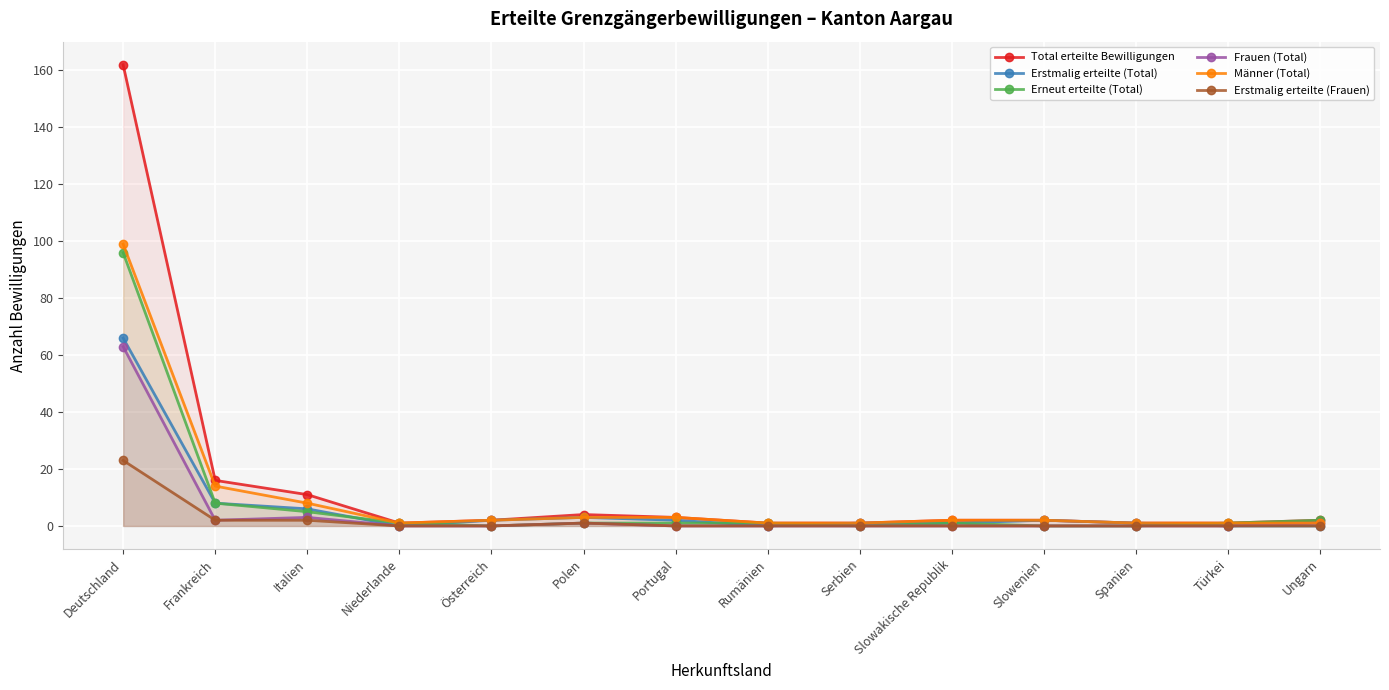

What is the total value across all series at Slowakische Republik?

6